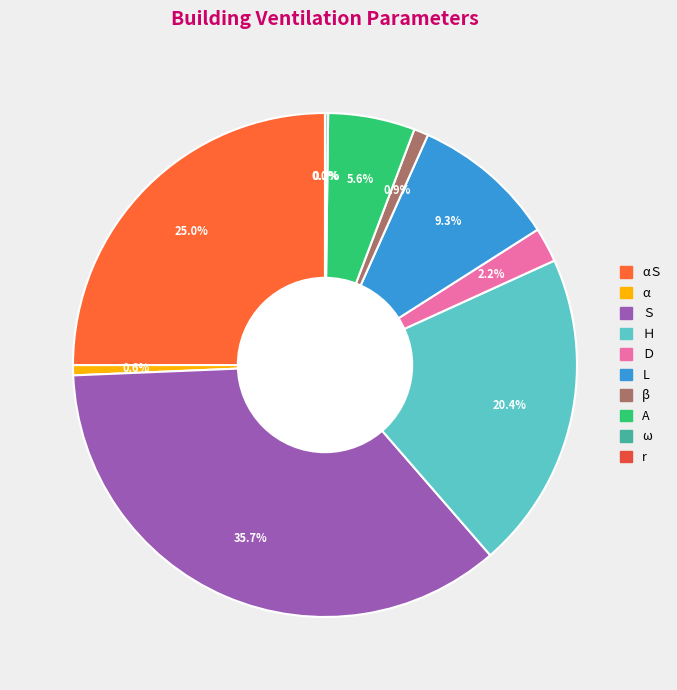

Which slice is the largest?

Ｓ